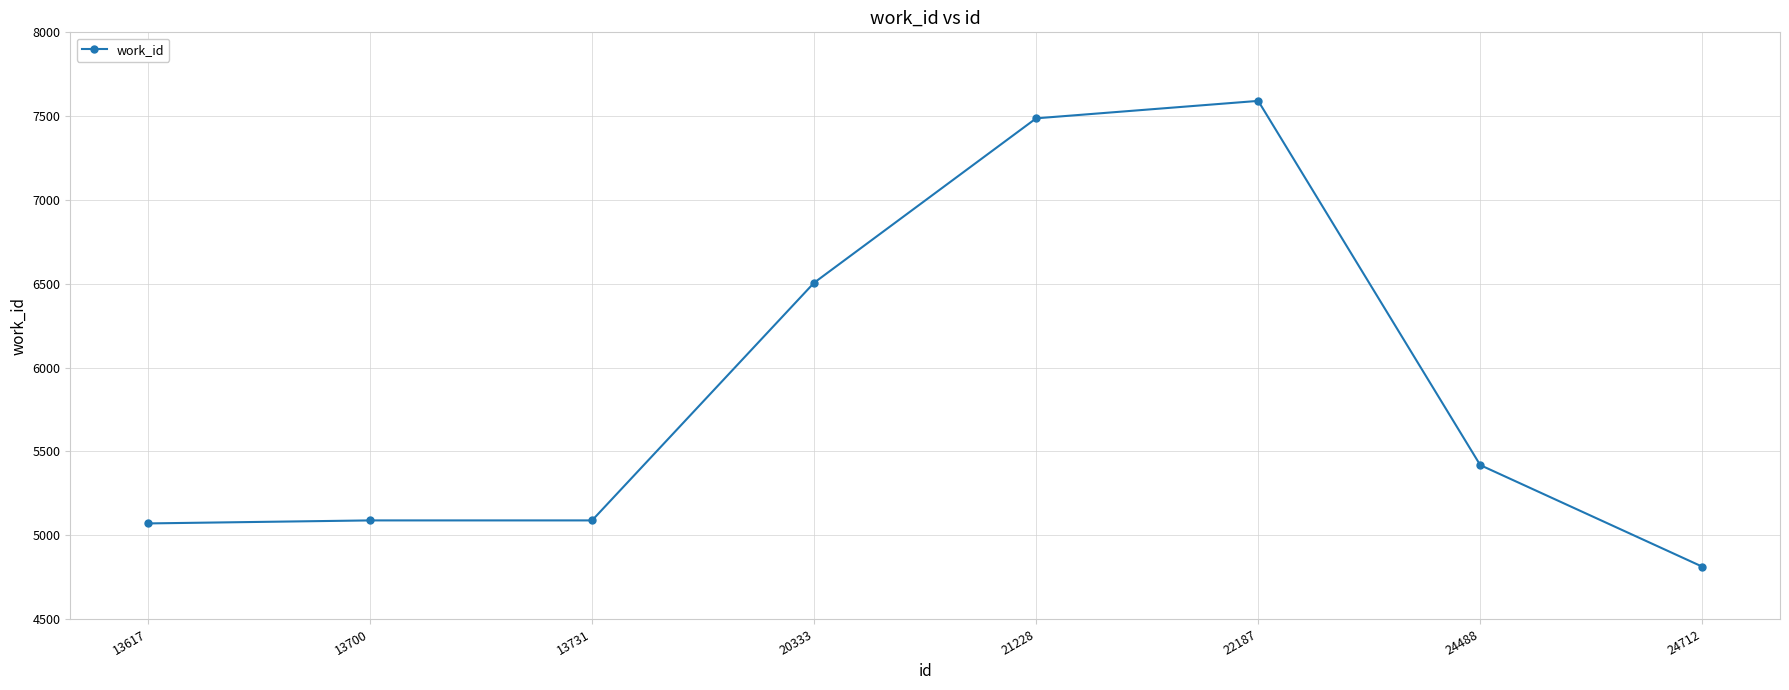

What is the difference between the maximum and minimum values?

2779